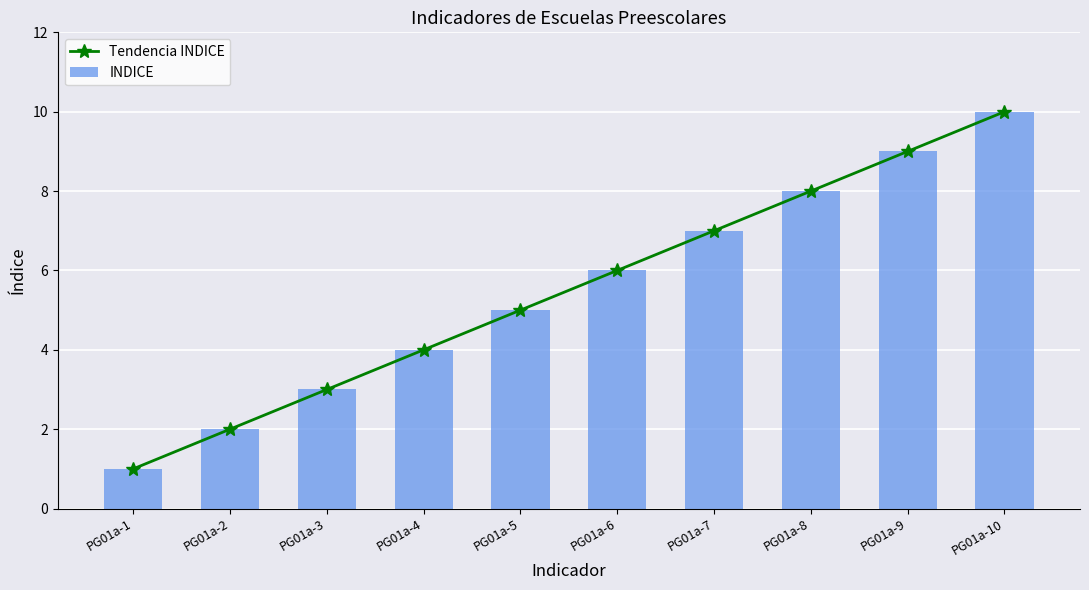

How many data points in INDICE are above 6?

4